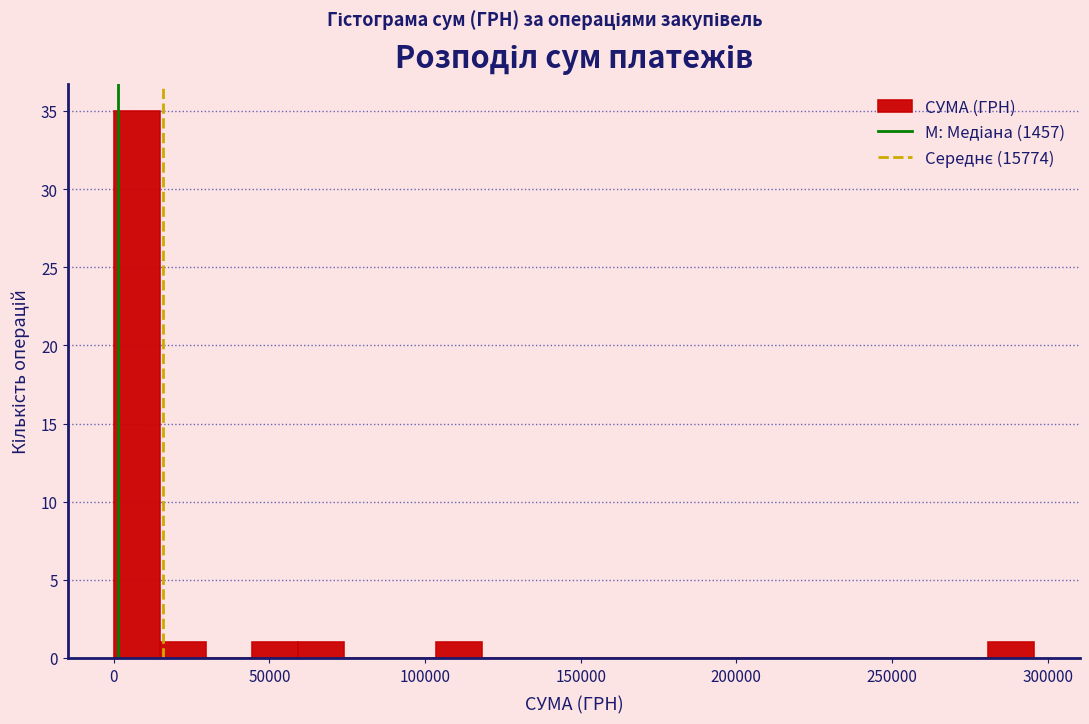

Around what value on the x-axis is the tallest bar? Give the approximate position of its centre, as read against the axis.

5000